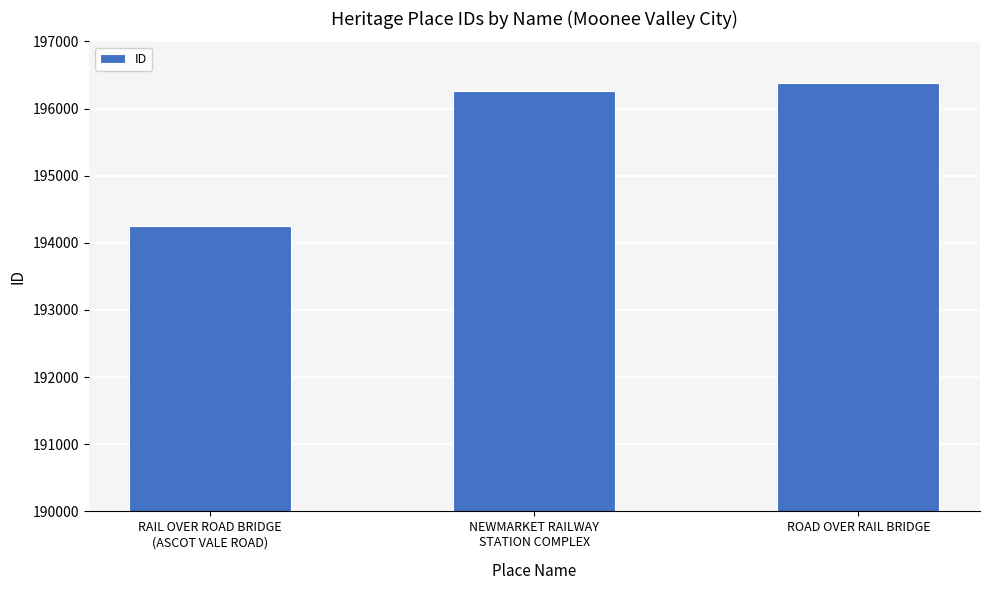

The chart shows a value of 196384 at ROAD OVER RAIL BRIDGE. True or false?

True